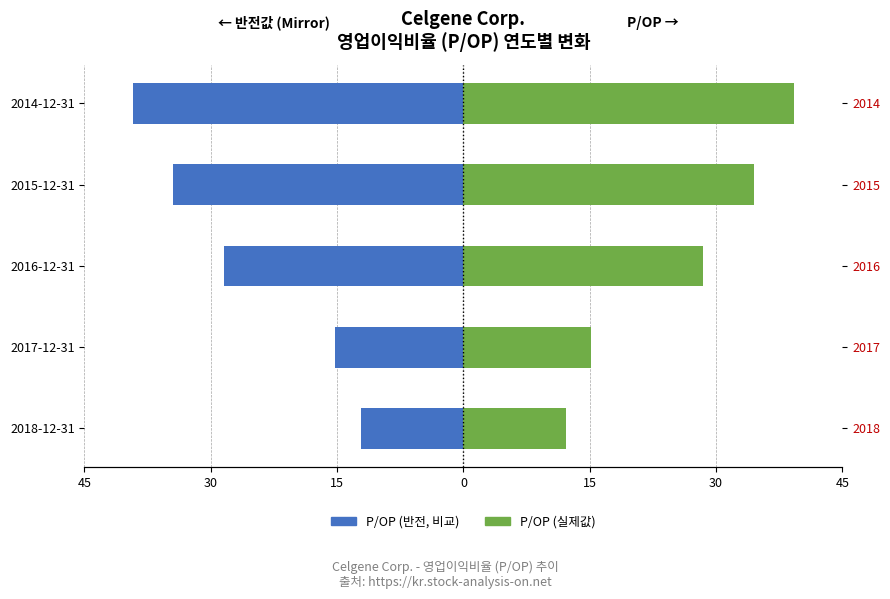

The P/OP (영업이익비율) series shows 8.2 at 2017-12-31. True or false?

False